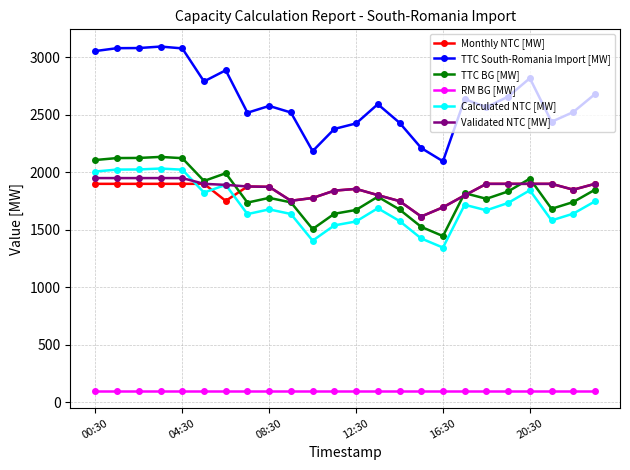

What is the value of the TTC South-Romania Import [MW] point at the 1st from the left?

3054